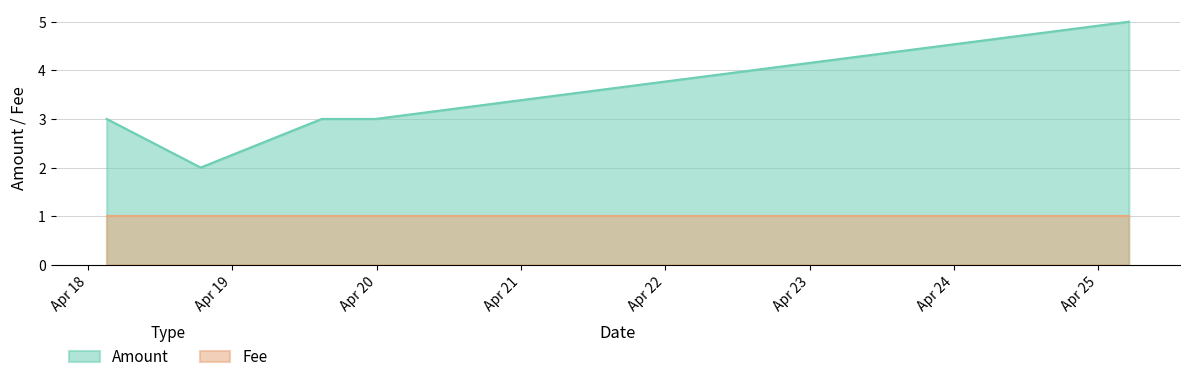

What is the approximate value of Fee at 2017-04-18 18:42:10?

1